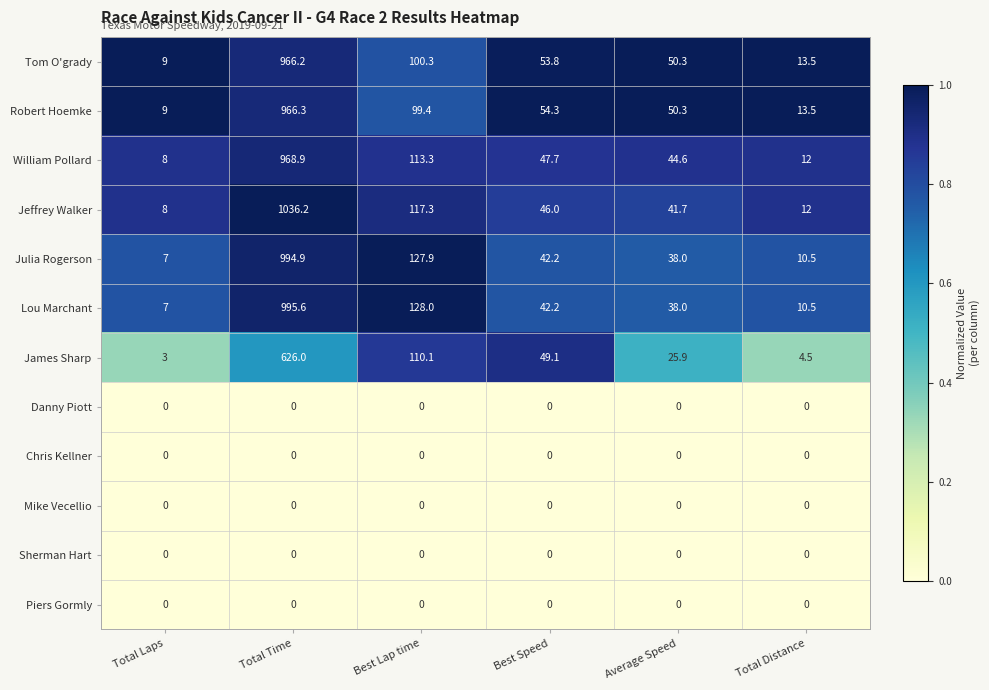

Which series has the largest range (max minus min)?

Jeffrey Walker